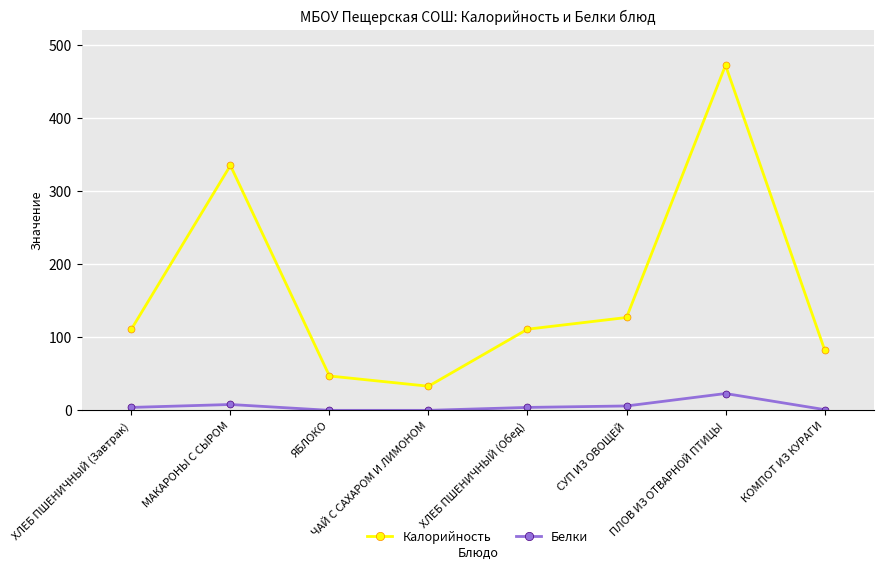

At how many categories does at least one series exceed 185?

2